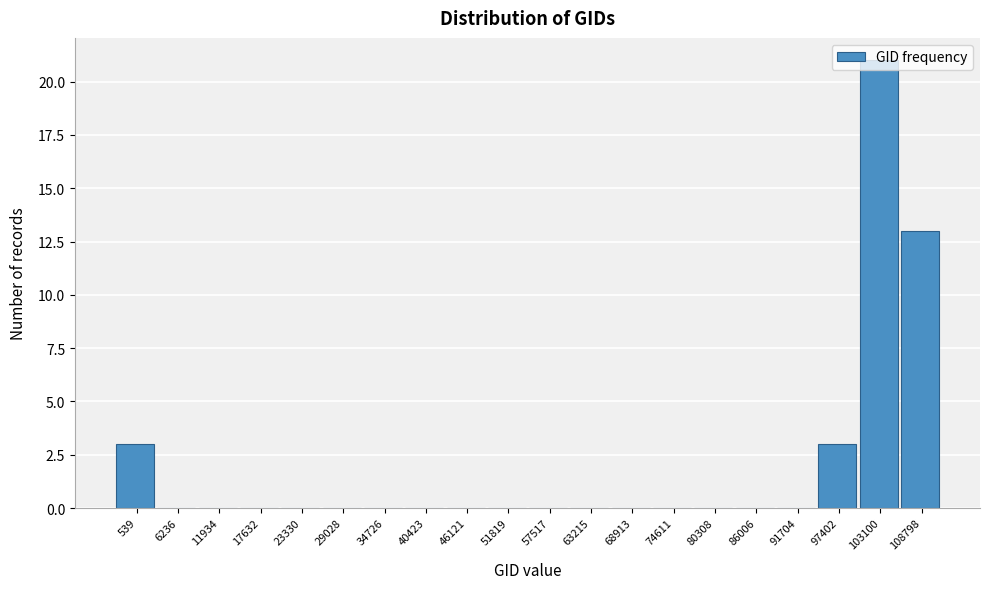

What is the change in value from 539 to 46121?

-3